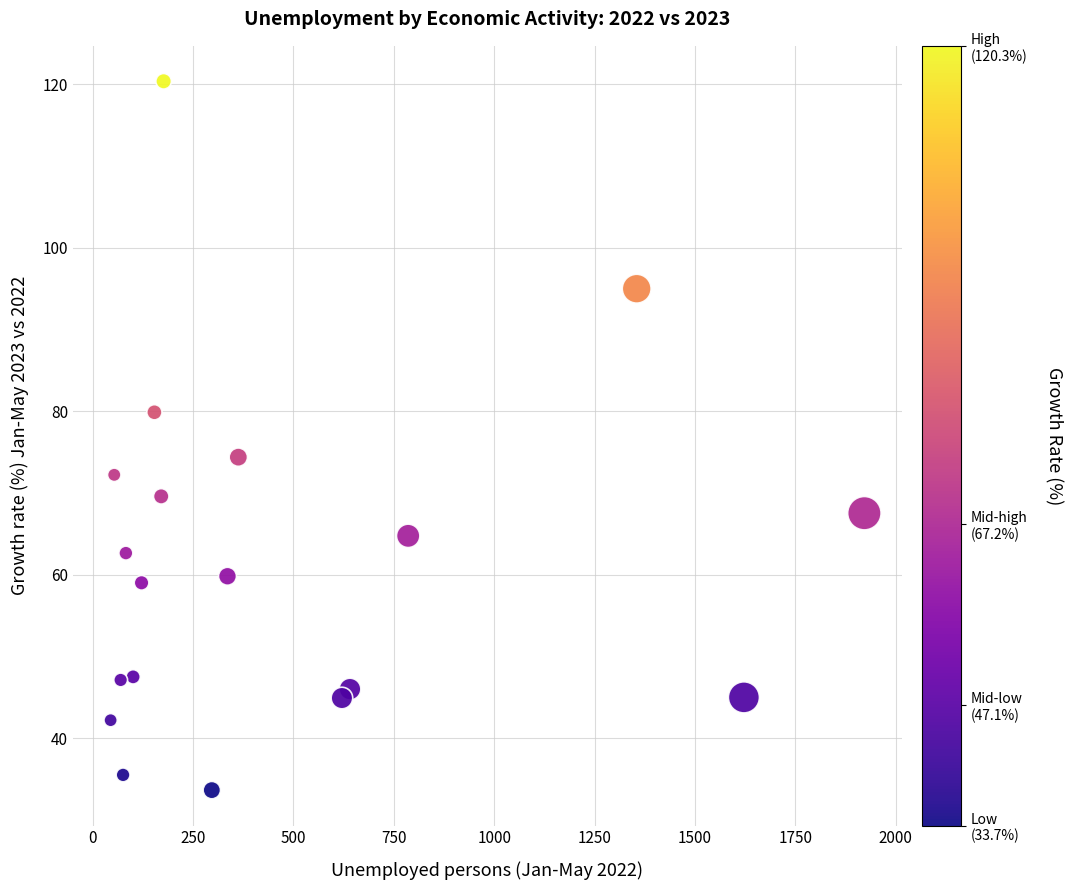

What is the range of Y values (max minus min)?

86.7